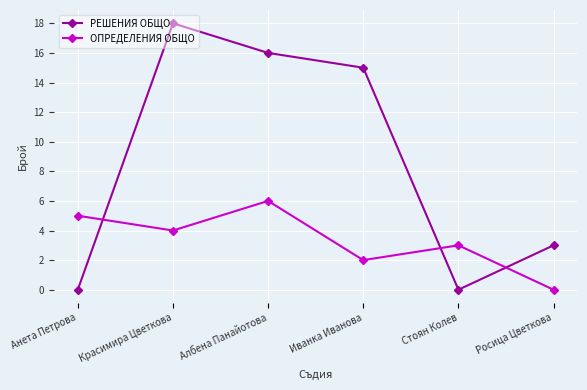

What is the approximate value of РЕШЕНИЯ ОБЩО at Албена Панайотова, to the nearest 10?

20